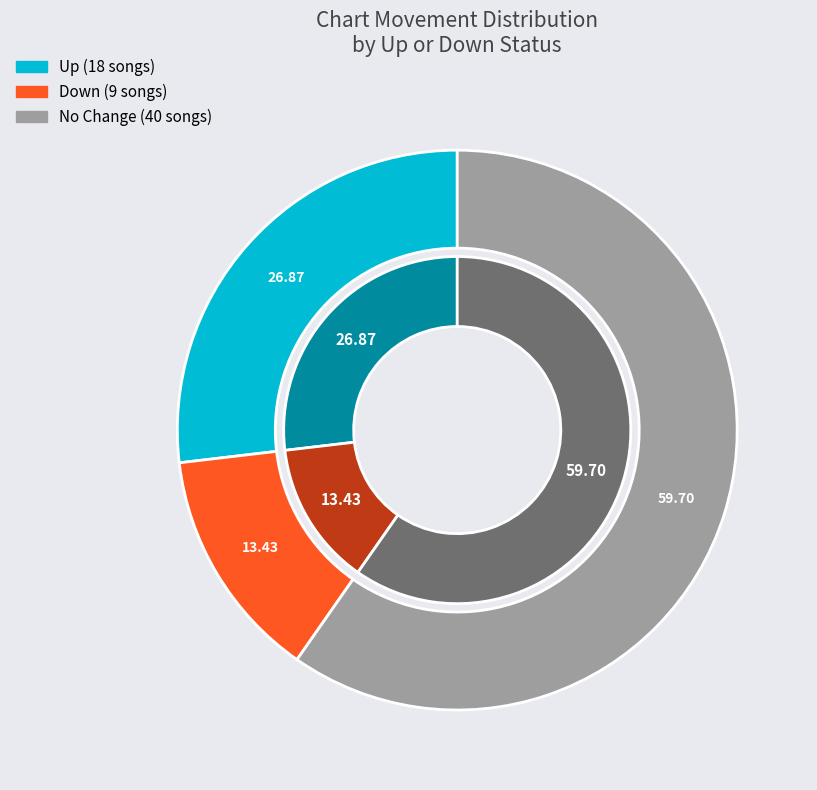

Is it true that up is 17% of the pie?

False